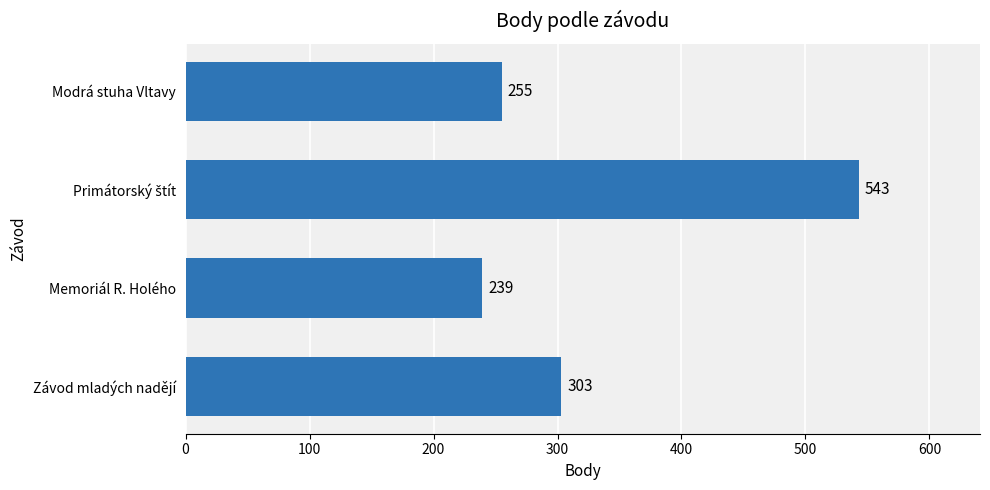

What is the average value?

335